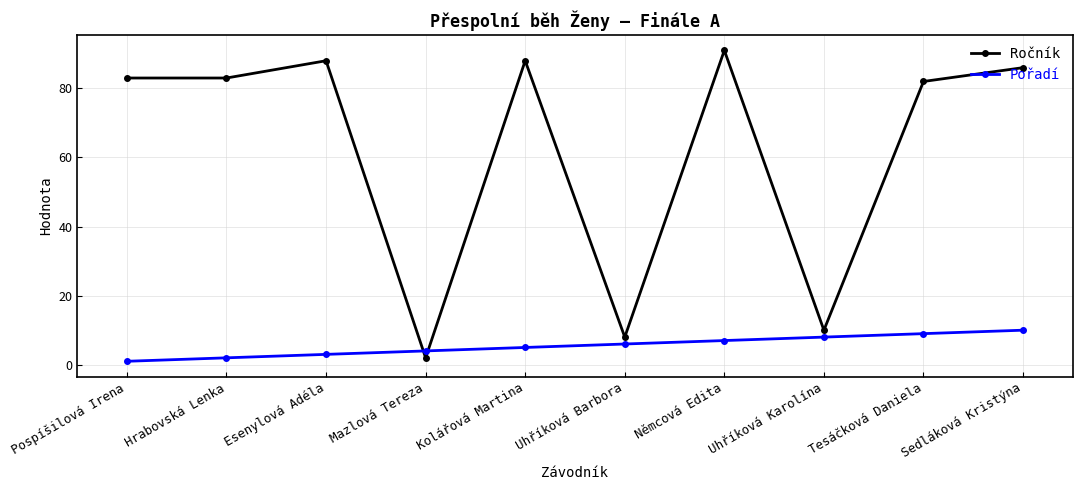

Rank the series by their average value, from highest to lowest.

Ročník, Pořadí